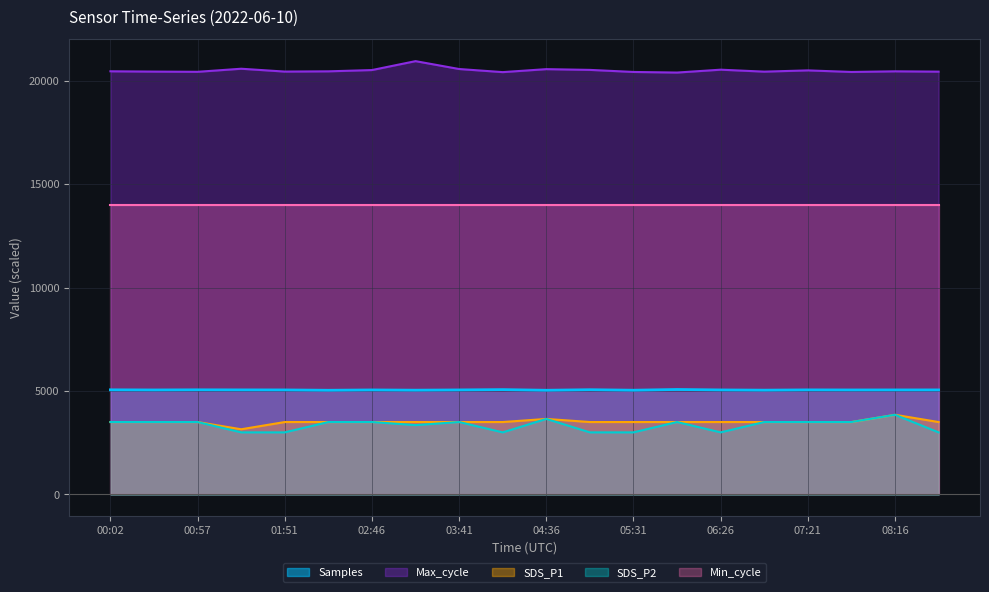

How many lines are shown in the chart?

5